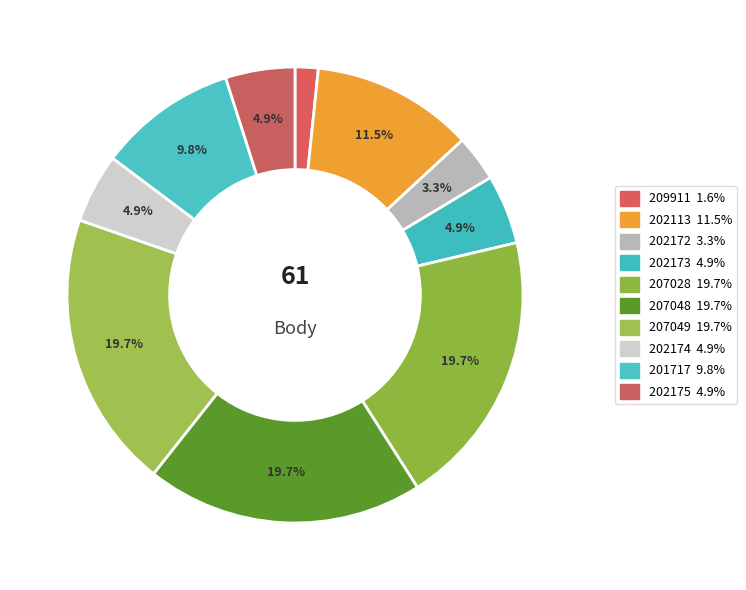

To the nearest percent, what is the difference between the largest and smallest slice percentages?

18%